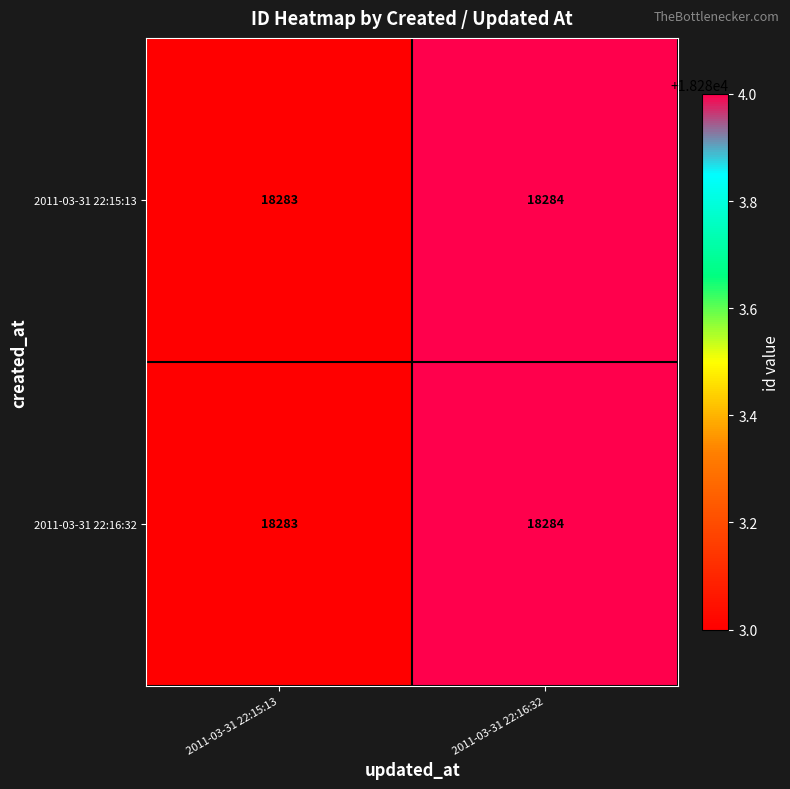

Is it true that 2011-03-31 22:16:32 equals 27825 at 2011-03-31 22:16:32?

False